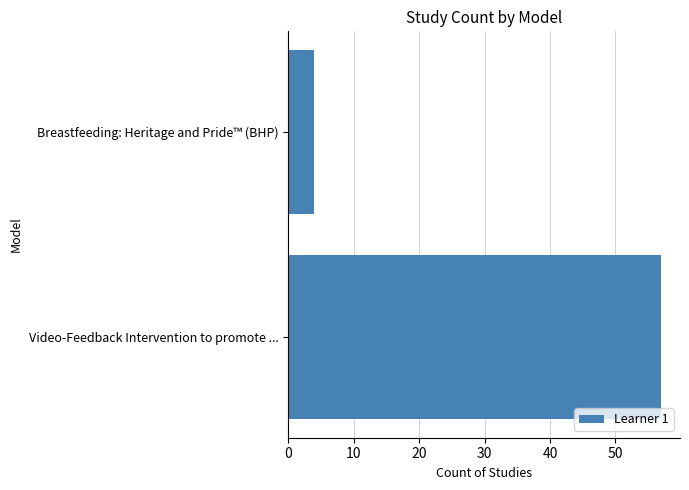

List the labels in order of value, largest first.

Video-Feedback Intervention to promote ..., Breastfeeding: Heritage and Pride™ (BHP)